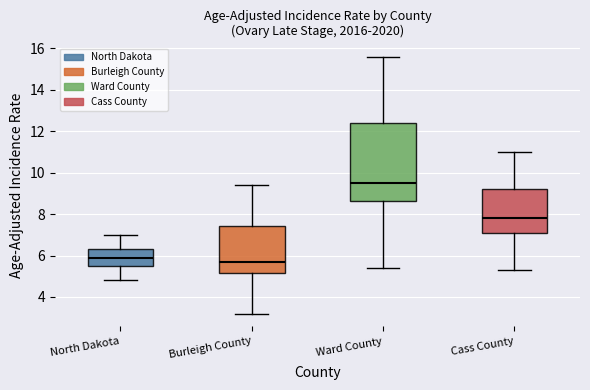

Reading left to right, transcribe this box plot: for each box, give where its median line is, the range the box spans, and where its two whiskers end, as read against the y-axis. The values are not printed on the chart, so give them approximately, as read against the axis.

North Dakota: median 6.0, box 5.4 to 6.4, whiskers 4.8 to 7.0
Burleigh County: median 5.8, box 5.2 to 7.4, whiskers 3.2 to 9.4
Ward County: median 9.6, box 8.6 to 12.4, whiskers 5.4 to 15.6
Cass County: median 7.8, box 7.2 to 9.2, whiskers 5.4 to 11.0